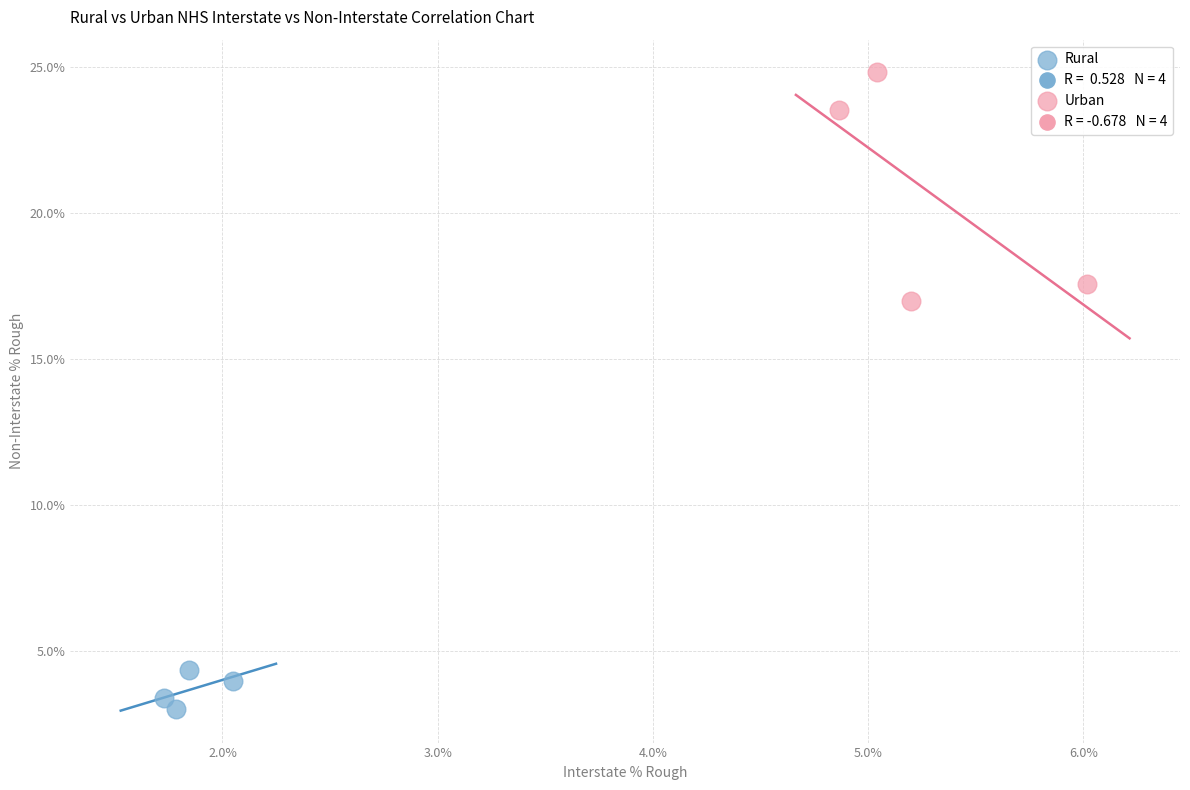

Which series has the largest Y range (max minus min)?

Urban